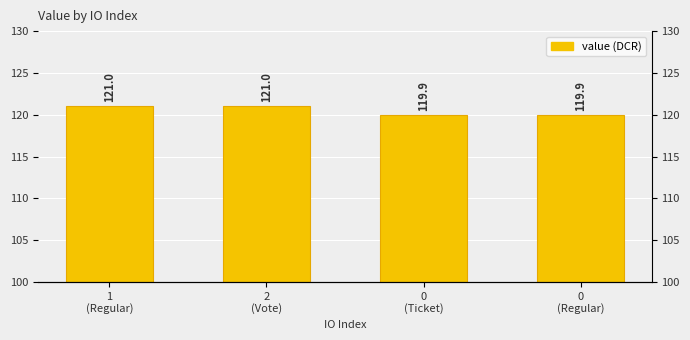

Which category has the lowest value across all series?

0
(Ticket)